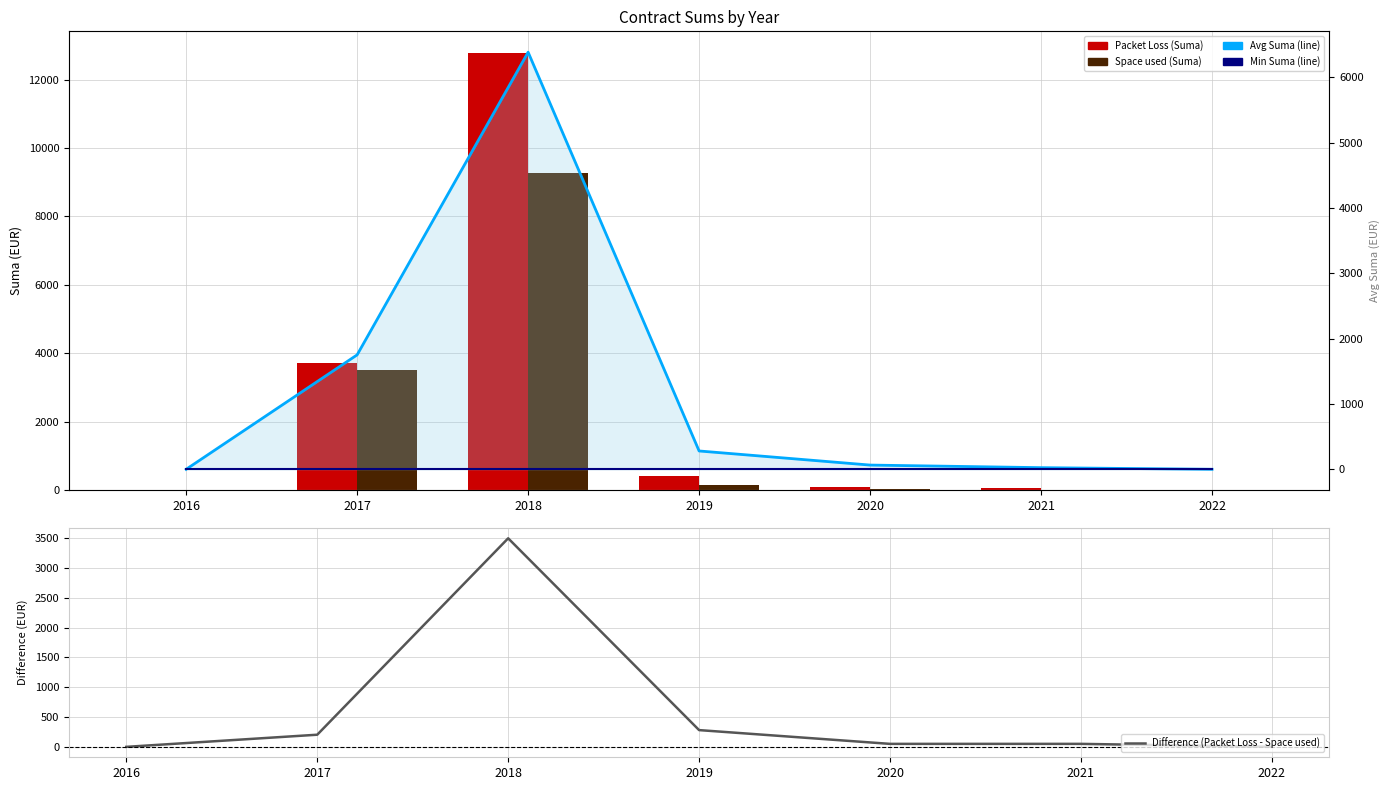

At which category is the sum across all series the highest?

2018